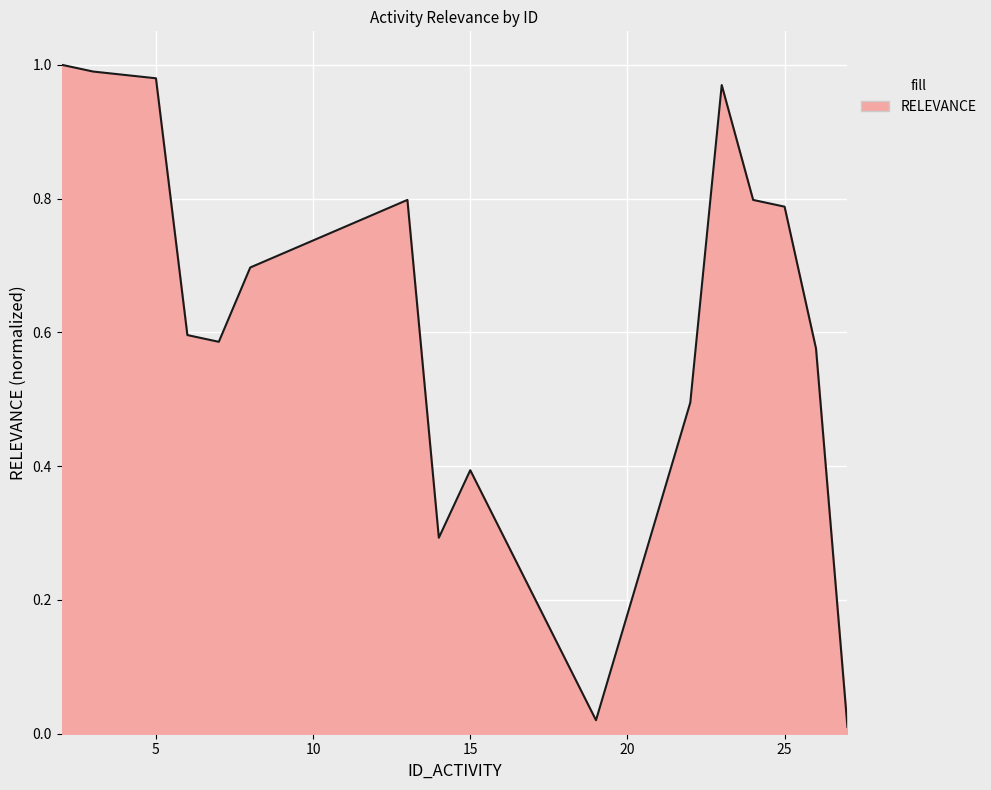

How many lines are shown in the chart?

1